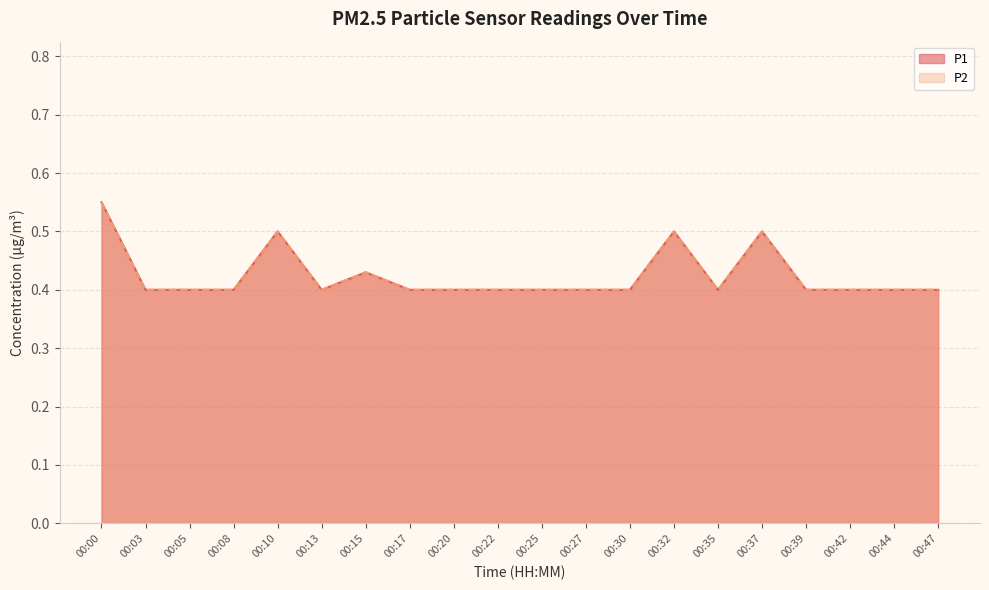

True or false: P2 has a value of 0.2 at 00:05.

False